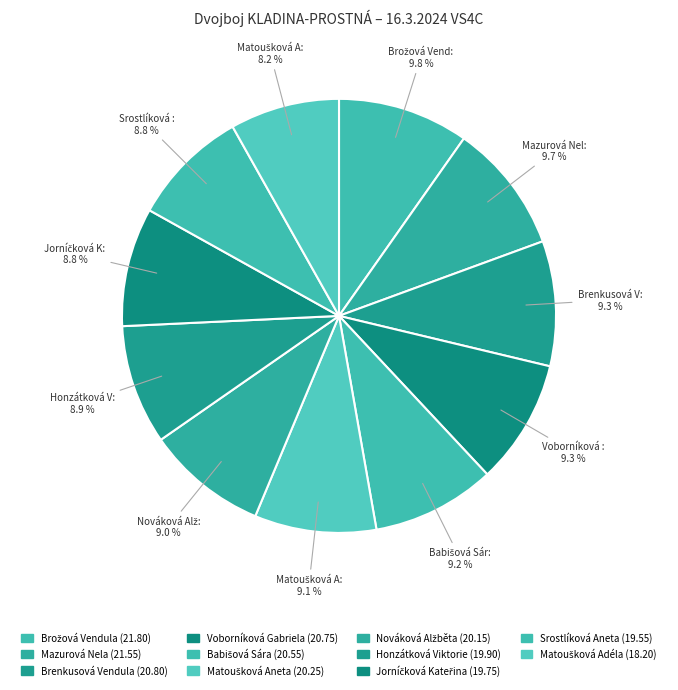

Count the number of slices in the pie.

11